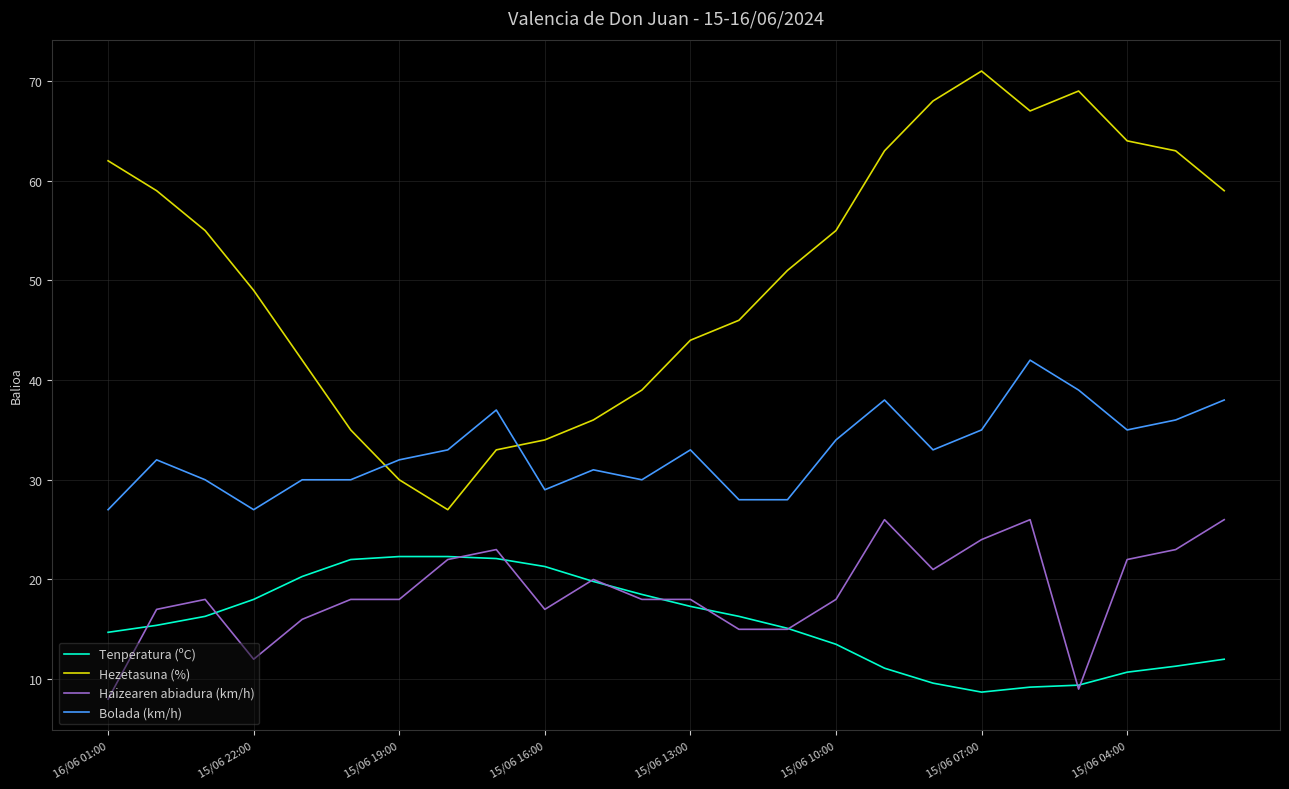

Rank the series by their maximum value, from highest to lowest.

Hezetasuna (%), Bolada (km/h), Haizearen abiadura (km/h), Tenperatura (ºC)